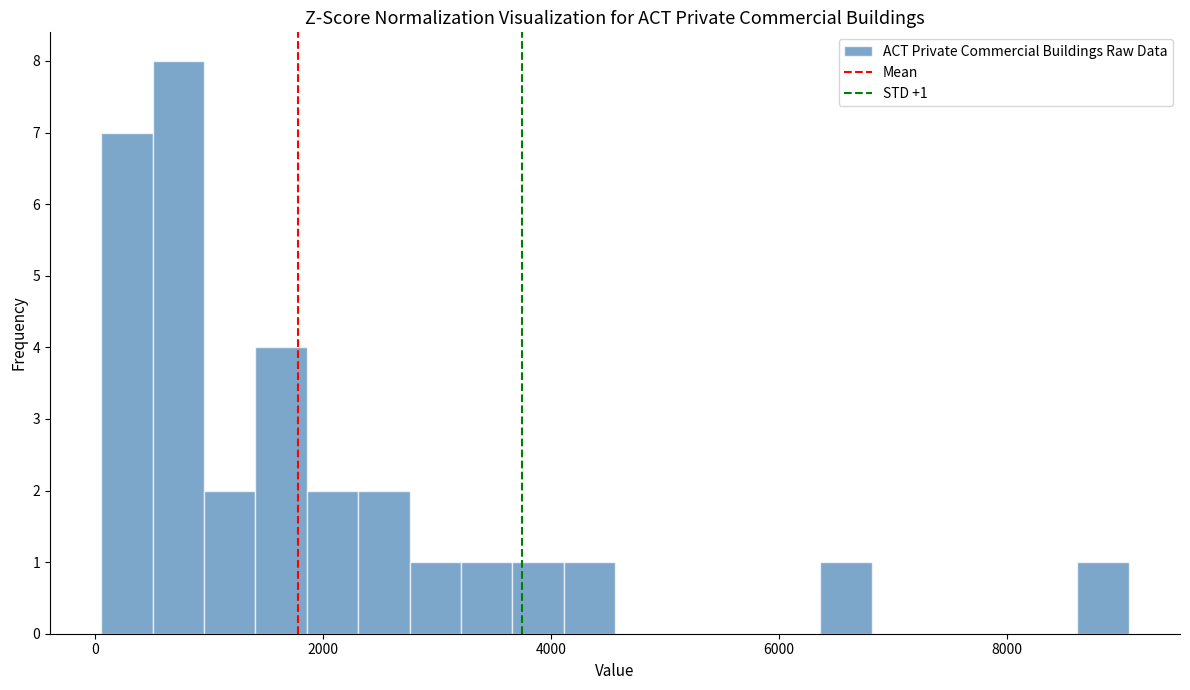

Around what value on the x-axis is the tallest bar? Give the approximate position of its centre, as read against the axis.

800